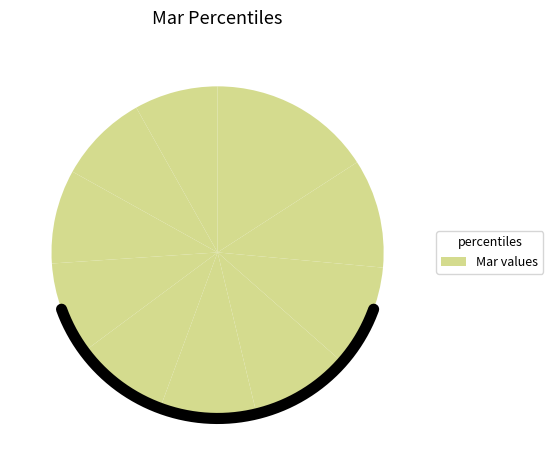

True or false: pct25 accounts for 9% of the total.

True